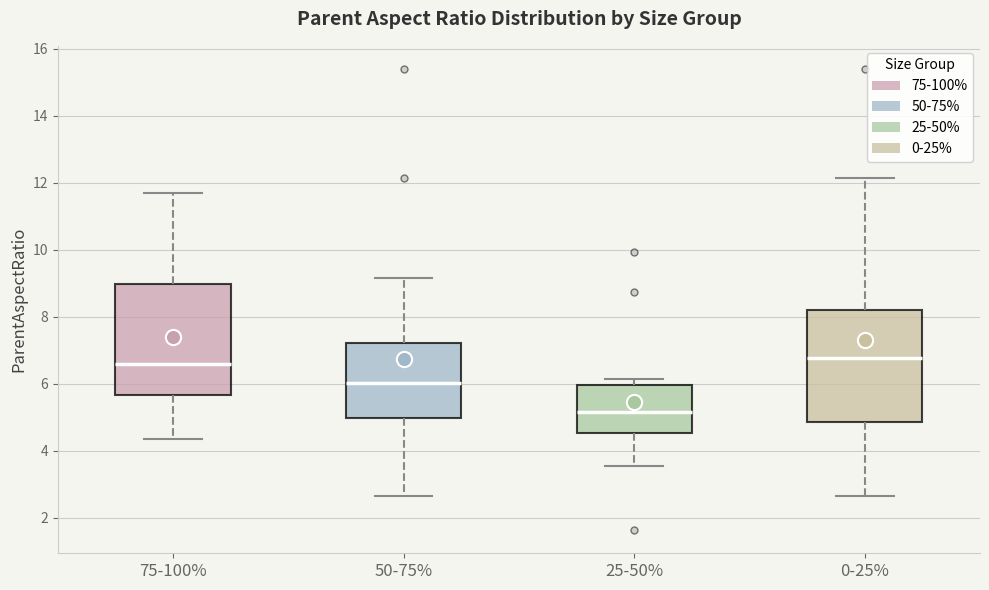

Reading left to right, transcribe this box plot: for each box, give where its median line is, the range the box spans, and where its two whiskers end, as read against the y-axis. The values are not printed on the chart, so give them approximately, as read against the axis.

75-100%: median 6.6, box 5.6 to 9.0, whiskers 4.4 to 11.6
50-75%: median 6.0, box 5.0 to 7.2, whiskers 2.6 to 9.2
25-50%: median 5.2, box 4.6 to 6.0, whiskers 3.6 to 6.2
0-25%: median 6.8, box 4.8 to 8.2, whiskers 2.6 to 12.2